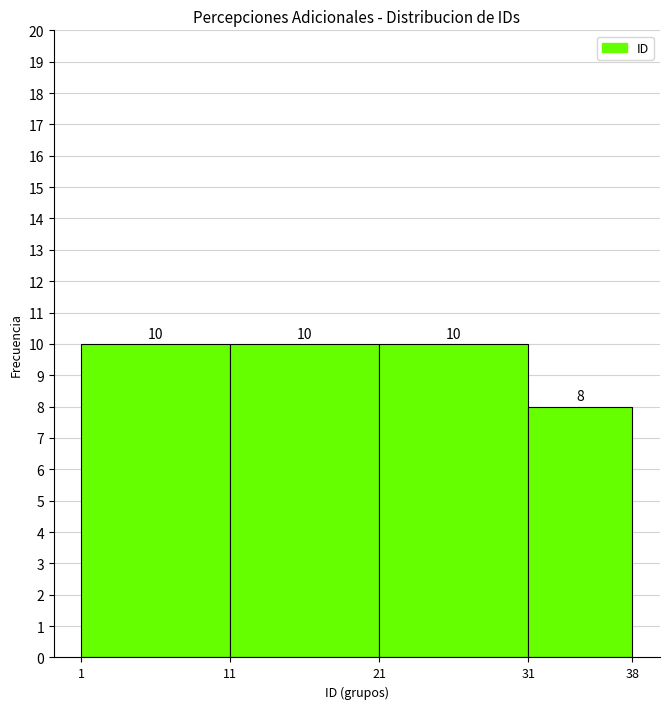

What is the height of the bar covering 31 to 38 on the x-axis?

8